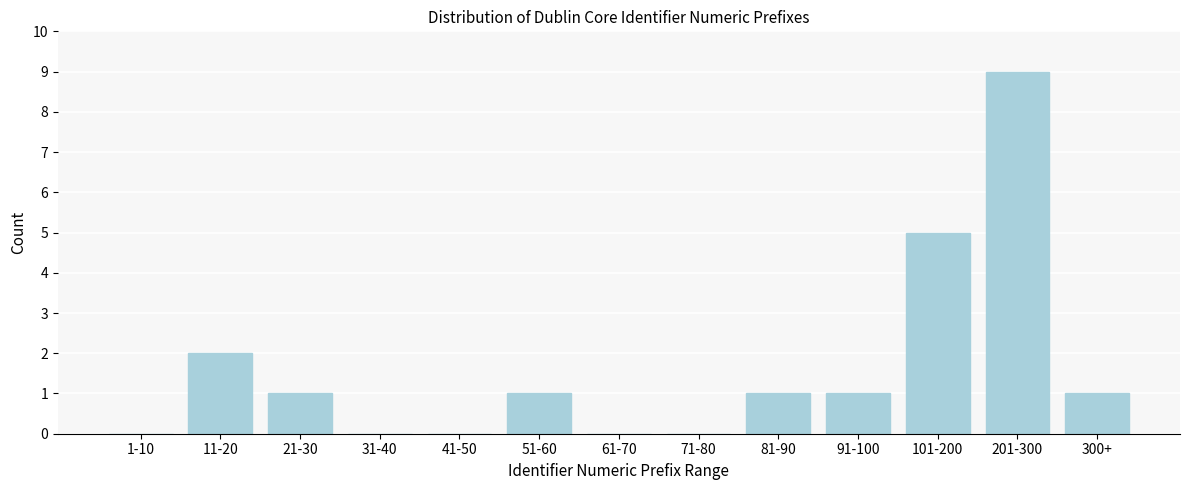

Reading left to right, extract all data points from this chart.

1-10=0	11-20=2	21-30=1	31-40=0	41-50=0	51-60=1	61-70=0	71-80=0	81-90=1	91-100=1	101-200=5	201-300=9	300+=1